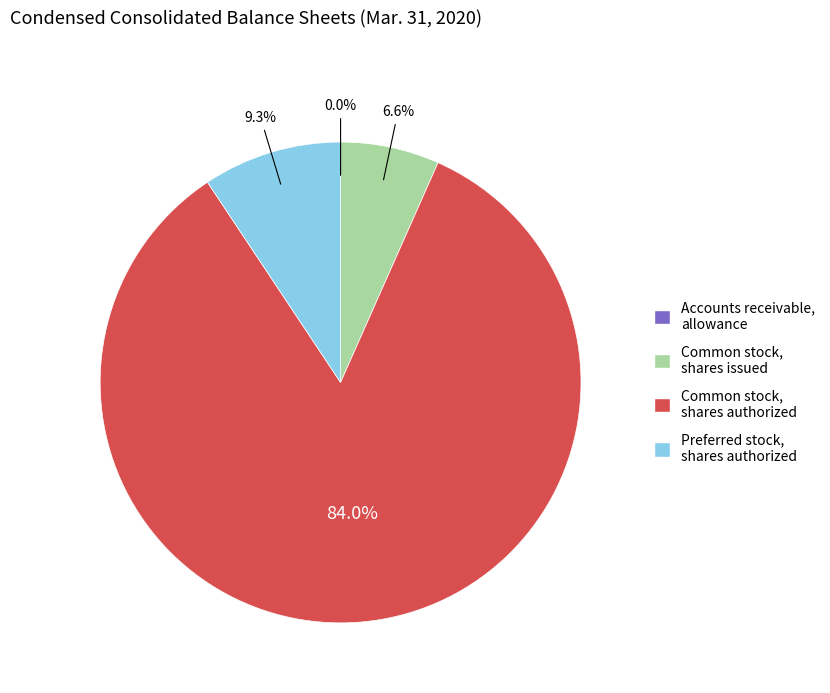

Is Common stock, shares authorized the majority of the pie?

Yes